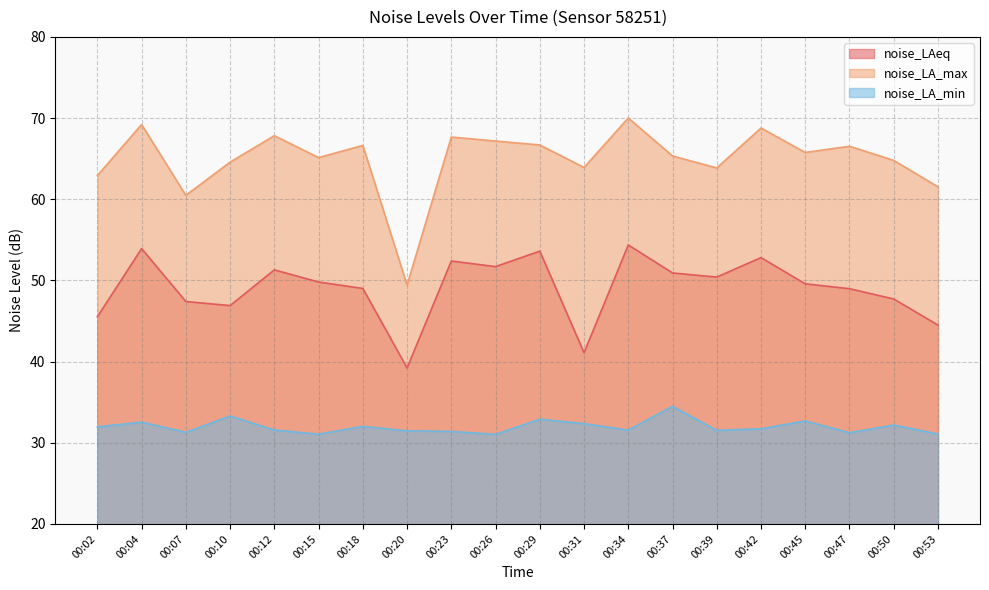

At which category does the chart reach its peak across all series?

00:34